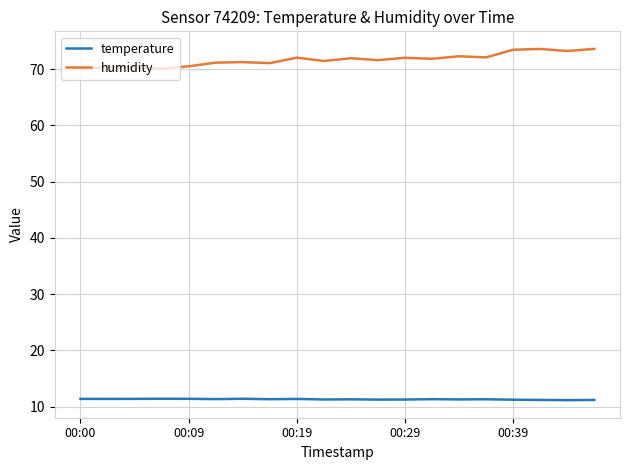

True or false: temperature and humidity intersect in this chart.

False